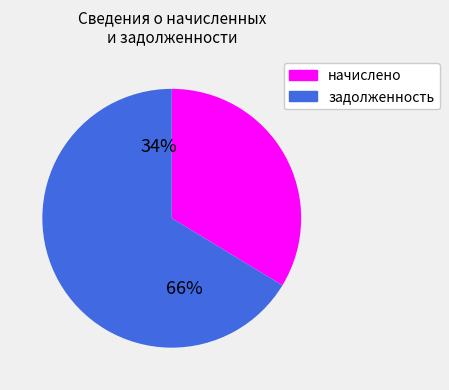

True or false: 4 accounts for 13% of the total.

False